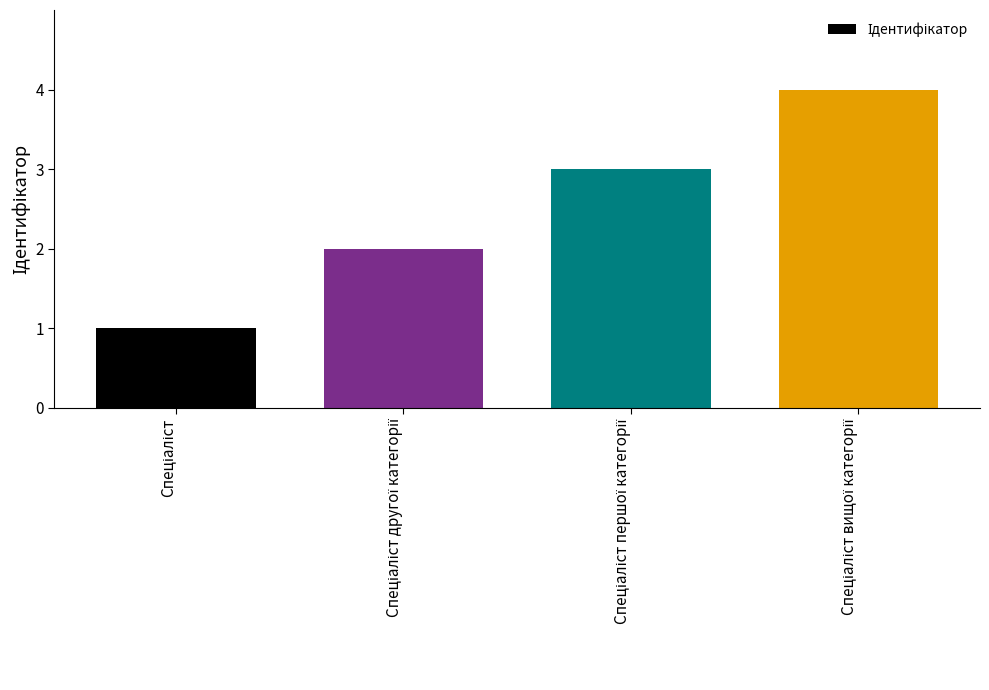

What is the difference between the maximum and minimum values?

3